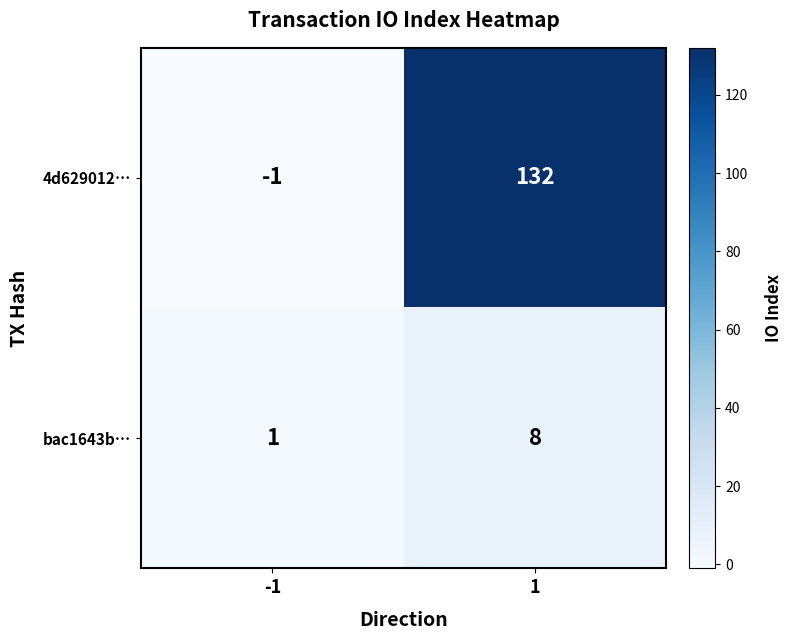

Reading right to left, extract all data points from this chart.

4d629012…: 1=132	-1=-1
bac1643b…: 1=8	-1=1